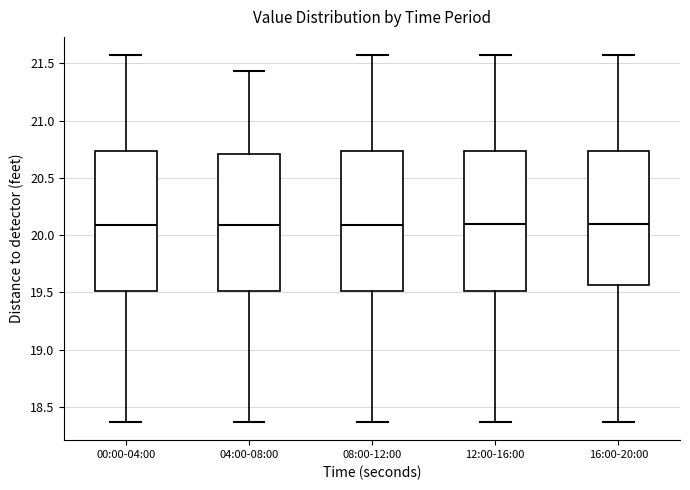

Reading left to right, transcribe this box plot: for each box, give where its median line is, the range the box spans, and where its two whiskers end, as read against the y-axis. The values are not printed on the chart, so give them approximately, as read against the axis.

00:00-04:00: median 20.10, box 19.50 to 20.75, whiskers 18.35 to 21.55
04:00-08:00: median 20.10, box 19.50 to 20.70, whiskers 18.35 to 21.45
08:00-12:00: median 20.10, box 19.50 to 20.75, whiskers 18.35 to 21.55
12:00-16:00: median 20.10, box 19.50 to 20.75, whiskers 18.35 to 21.55
16:00-20:00: median 20.10, box 19.55 to 20.75, whiskers 18.35 to 21.55